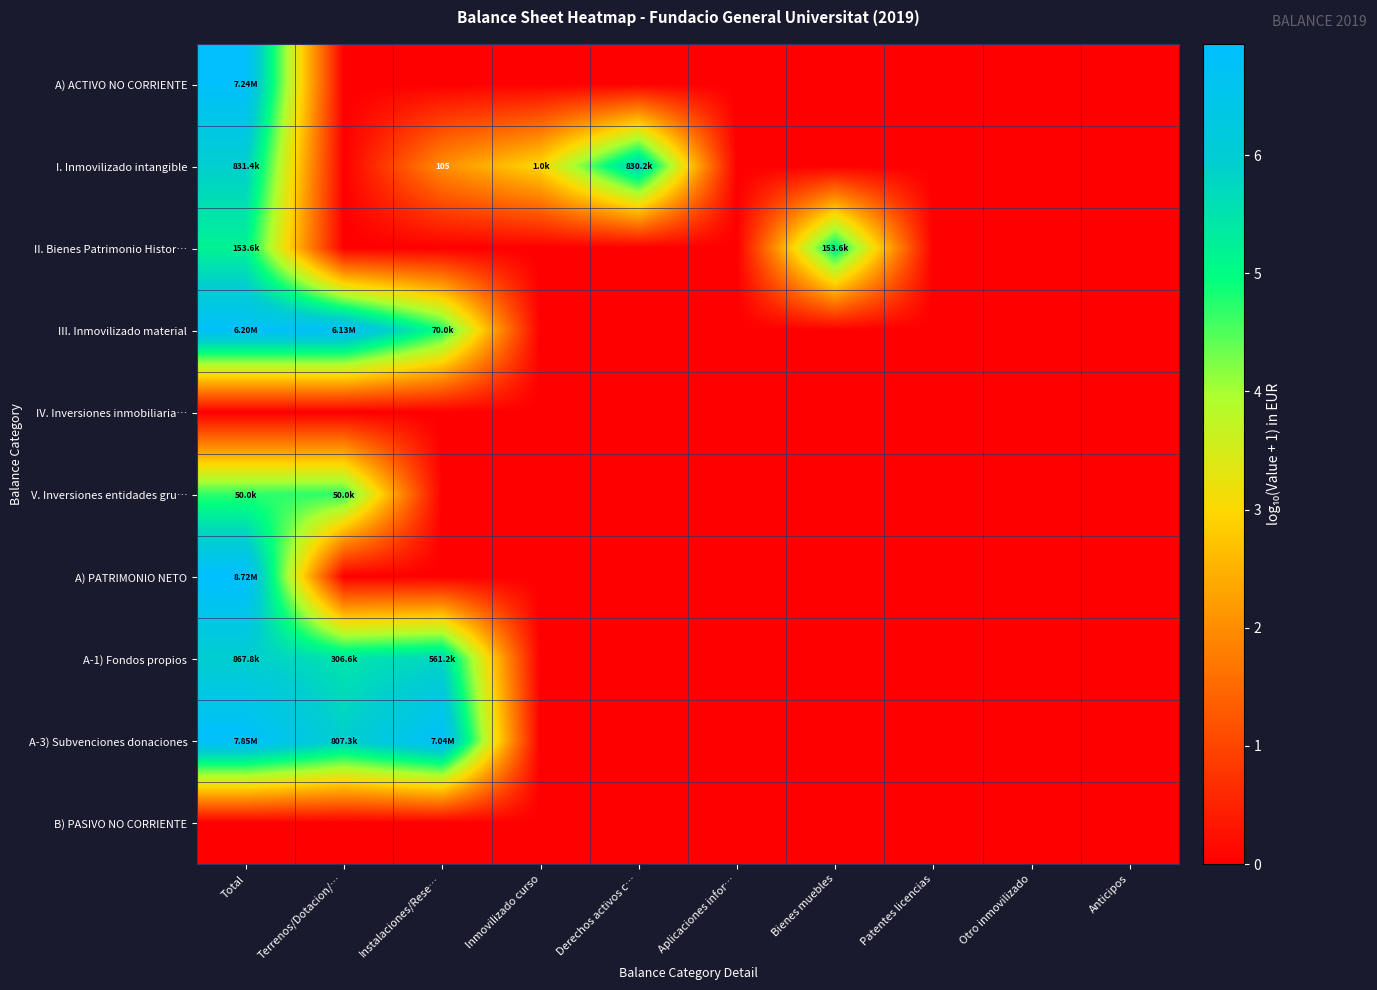

Rank the series by their maximum value, from highest to lowest.

A) PATRIMONIO NETO, A-3) Subvenciones donaciones, A) ACTIVO NO CORRIENTE, III. Inmovilizado material, A-1) Fondos propios, I. Inmovilizado intangible, II. Bienes Patrimonio Histor…, V. Inversiones entidades gru…, IV. Inversiones inmobiliaria…, B) PASIVO NO CORRIENTE